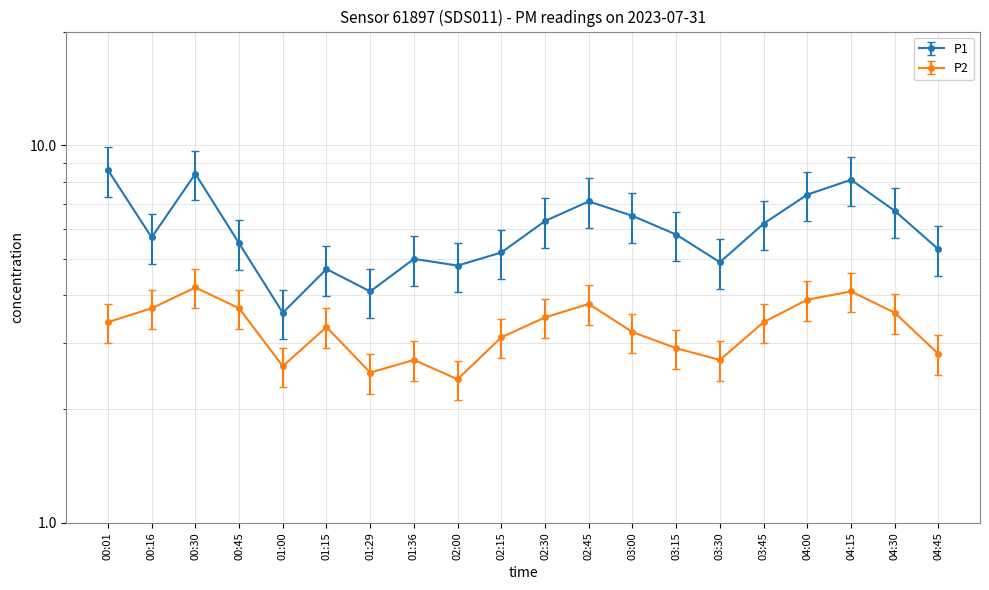

True or false: P1 has more than 1 interior local peaks.

True